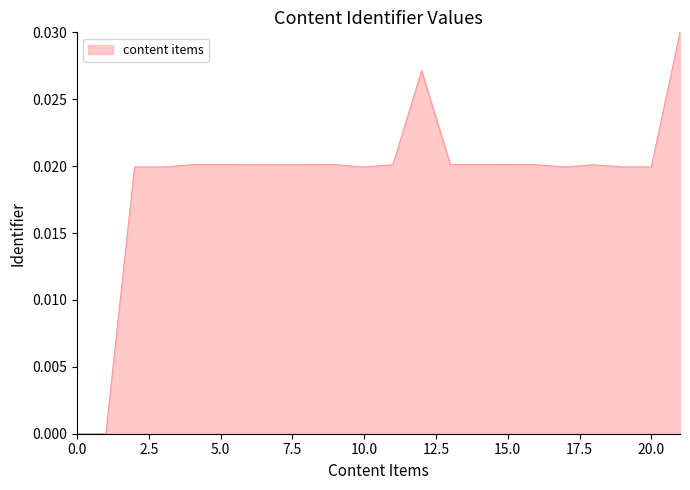

Does the chart have visible grid lines?

No